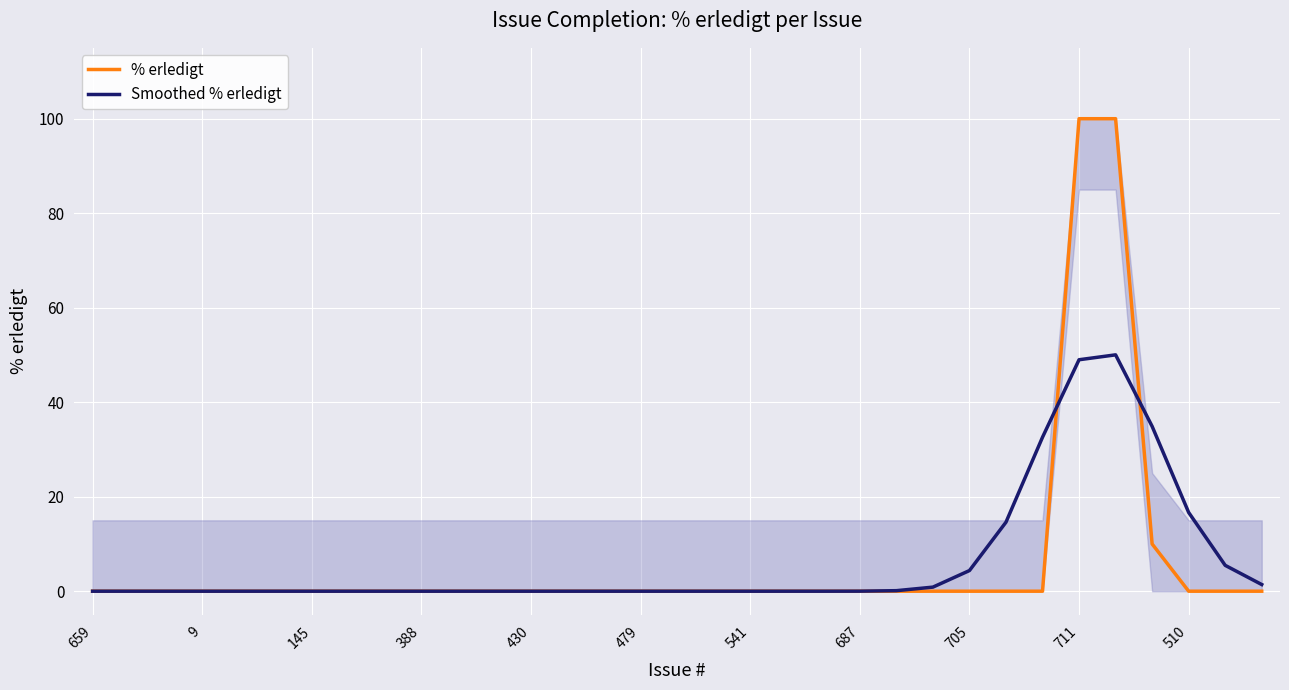

The value of % erledigt at 711 is 100.0. True or false?

True